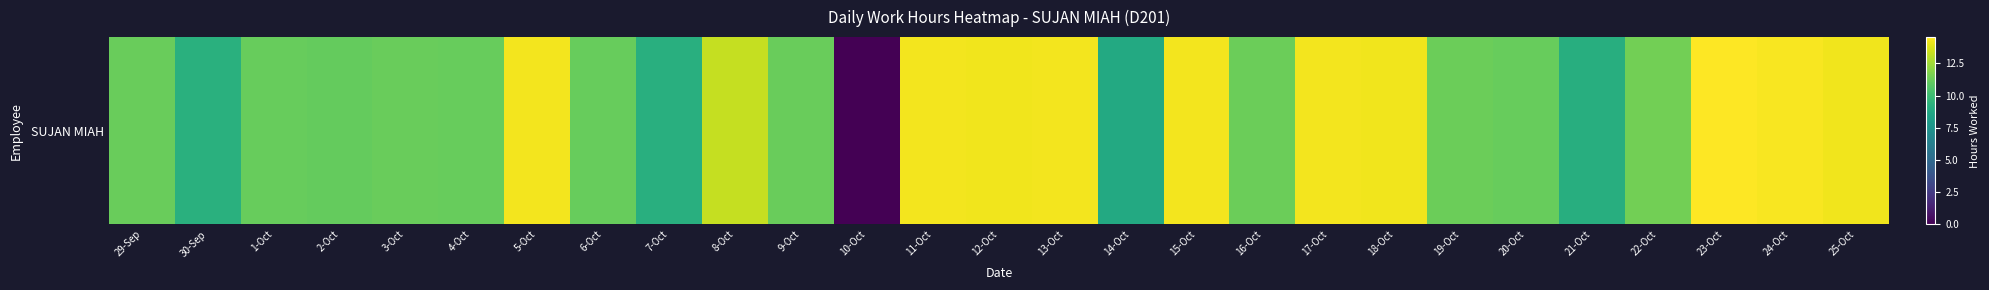

True or false: the data shows 20.4 at 23-Oct.

False